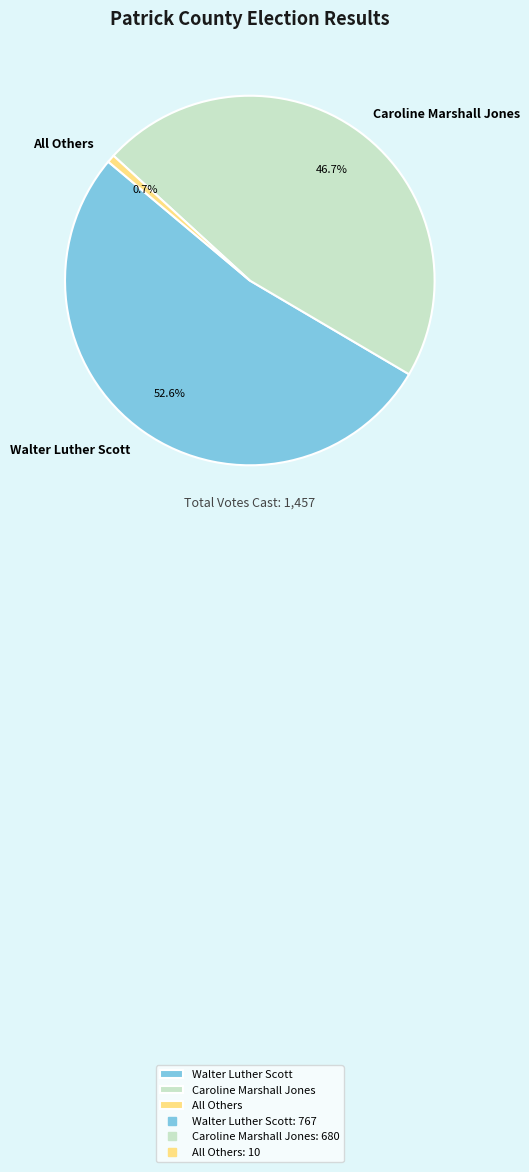

Combined, what portion of the pie is Caroline Marshall Jones and All Others?

47.4%